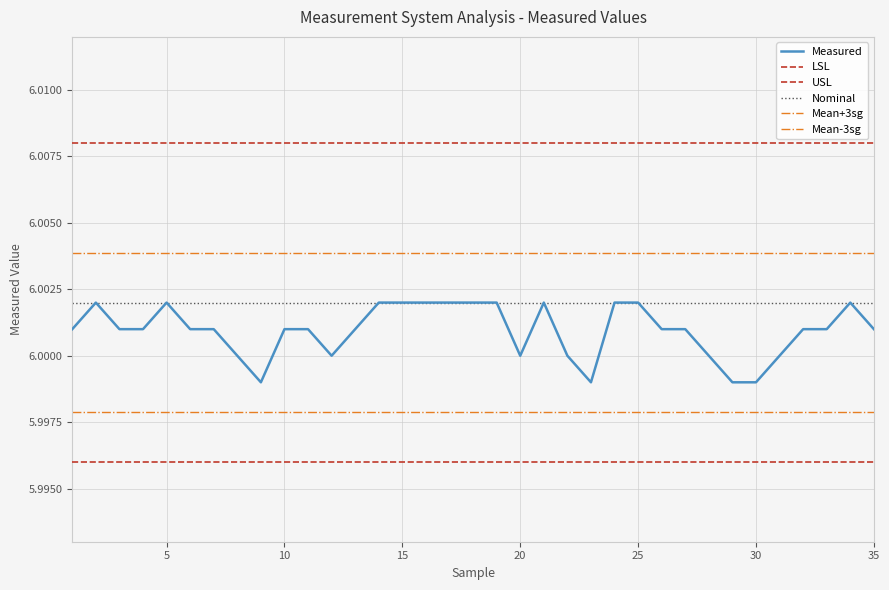

Does the chart have visible grid lines?

Yes